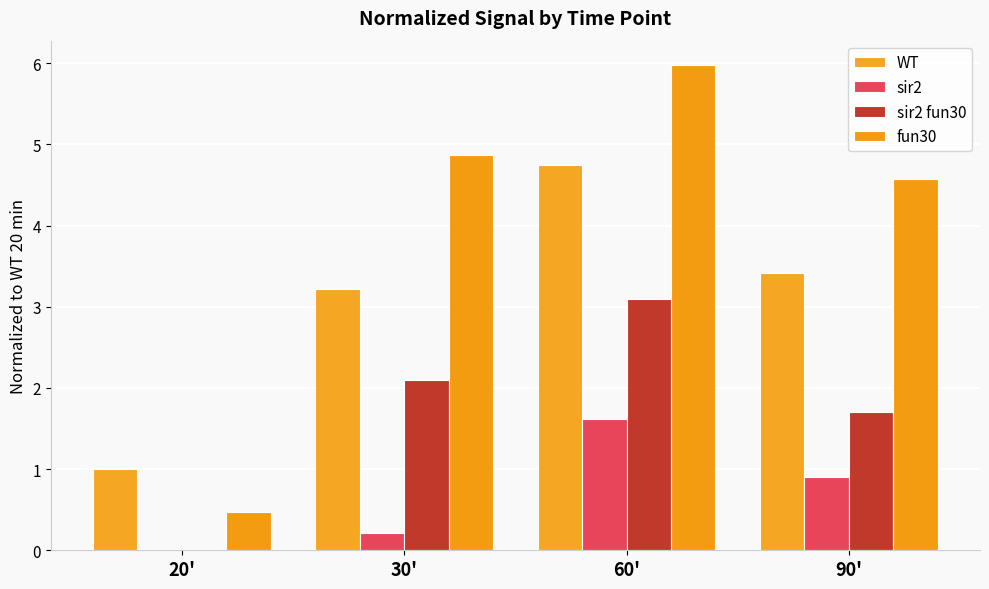

Is the value of sir2 fun30 at 30' greater than the value of WT at 20'?

Yes